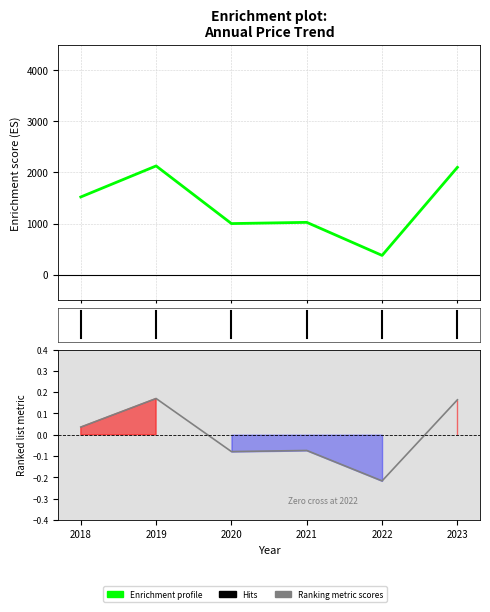

The Enrichment profile series shows 2127.3 at 2019. True or false?

True